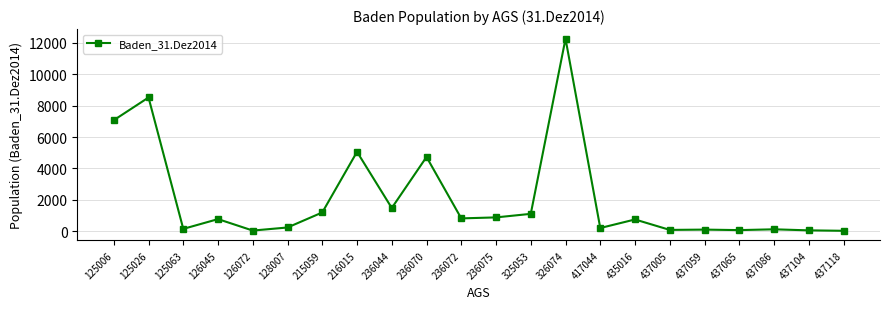

What is the difference between the values at 125063 and 126072?

107